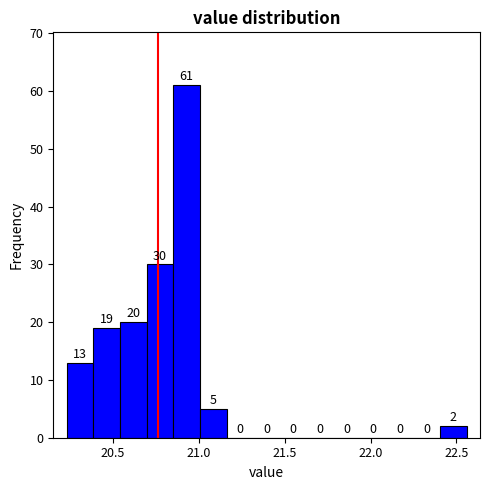

Around what value on the x-axis is the tallest bar? Give the approximate position of its centre, as read against the axis.

20.95